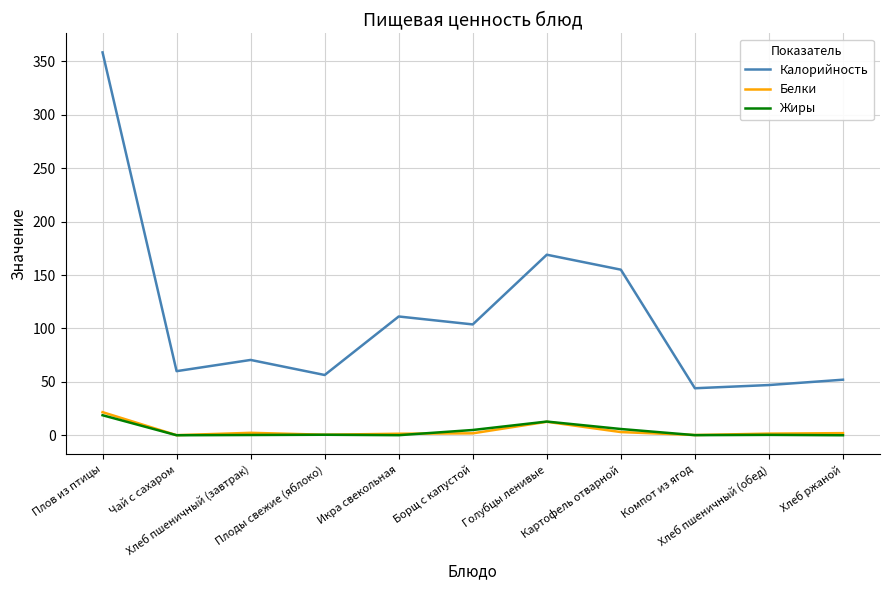

Which series has the largest range (max minus min)?

Калорийность